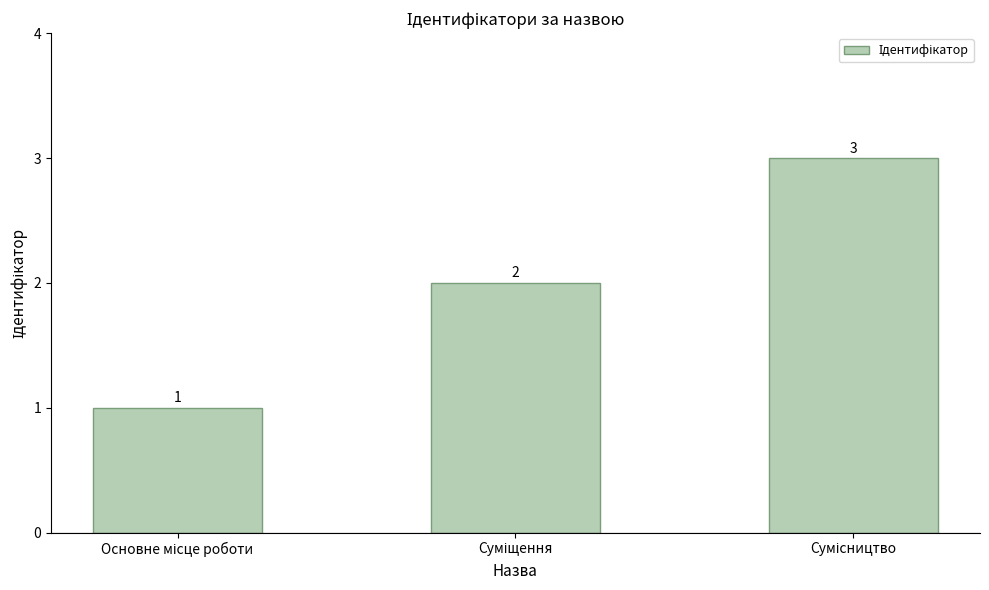

What is the value of the 2nd bar from the left?

2